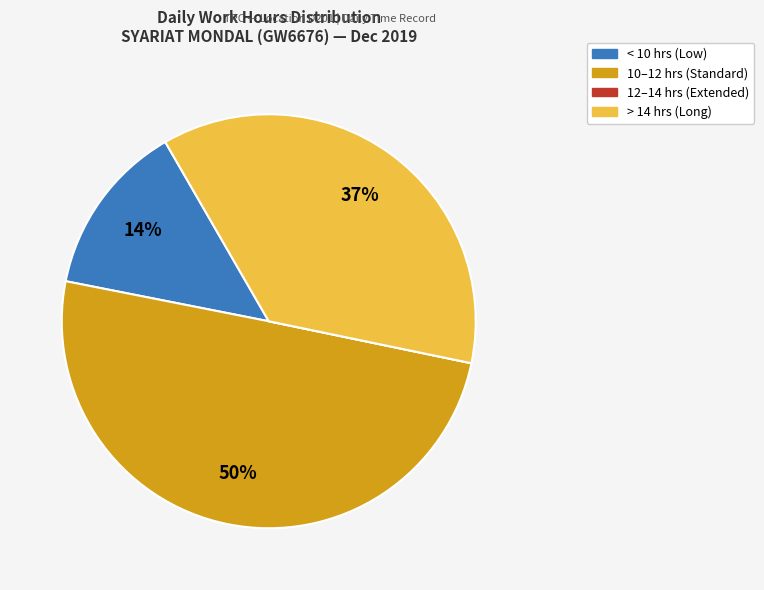

To the nearest percent, what is the average slice percentage?

25%